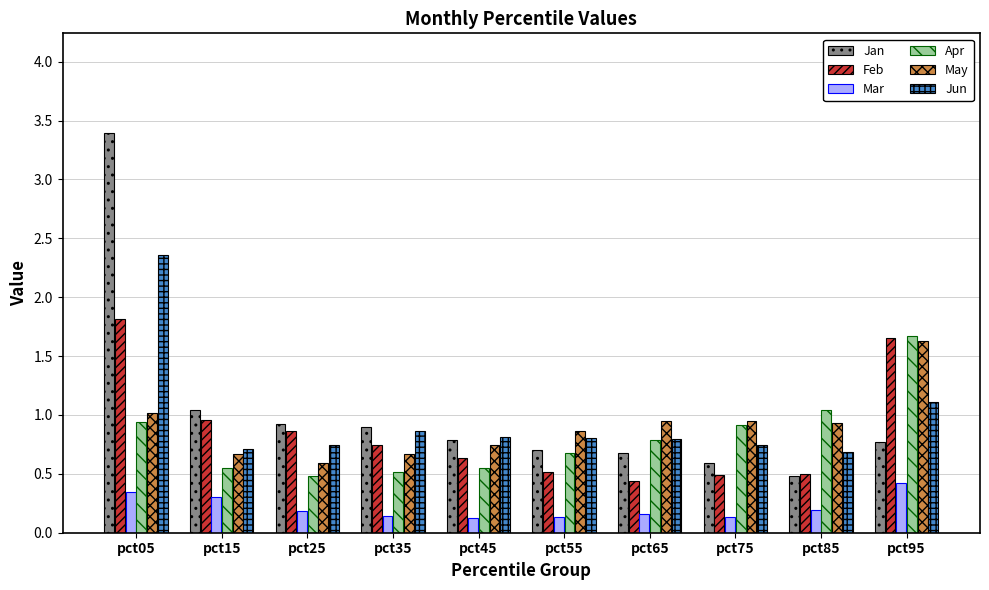

At how many categories does at least one series exceed 0?

10